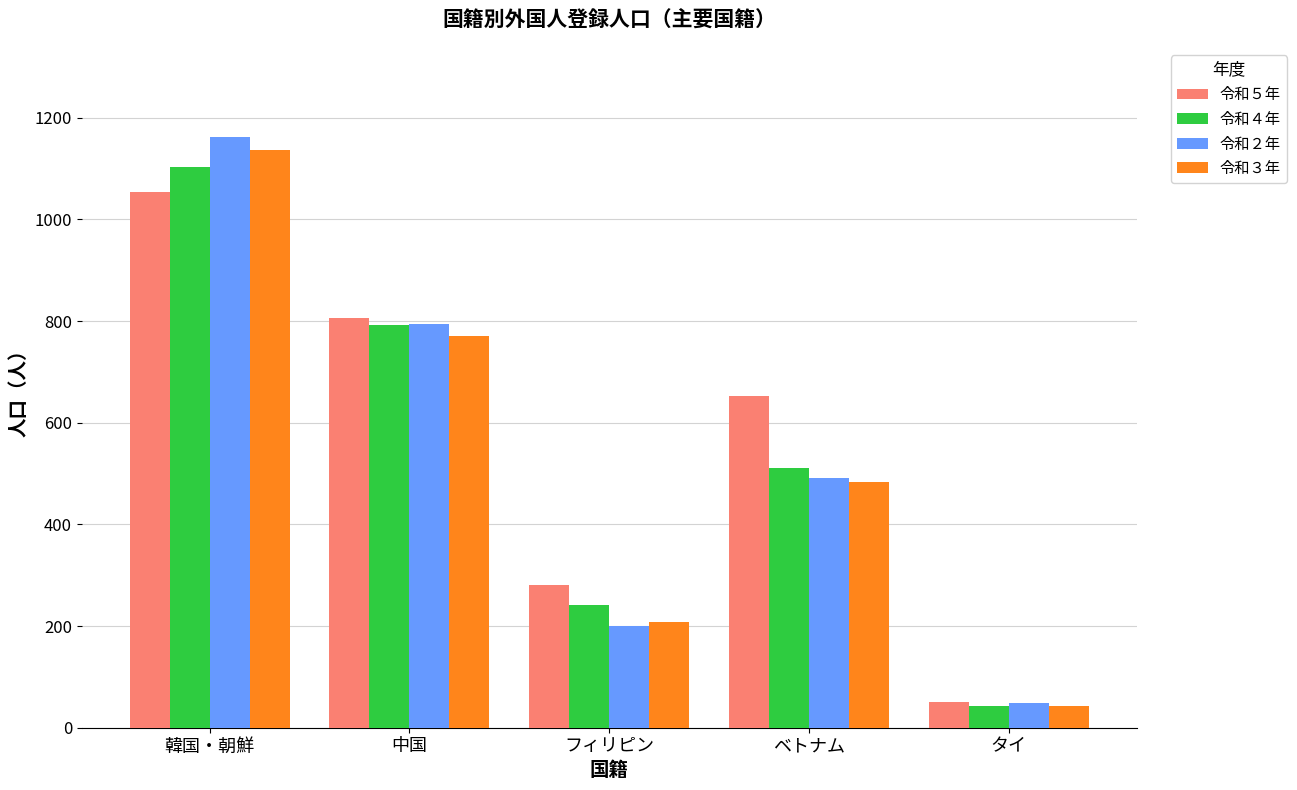

What is the difference between the 令和５年 values at フィリピン and ベトナム?

372